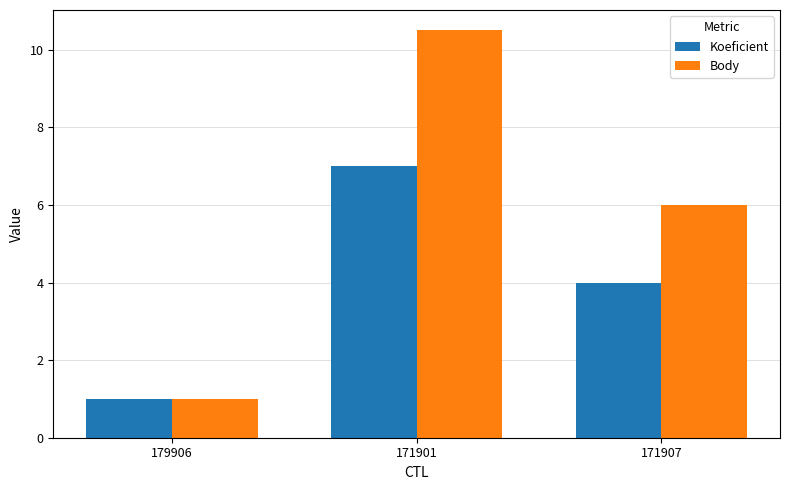

At which category is the sum across all series the highest?

171901